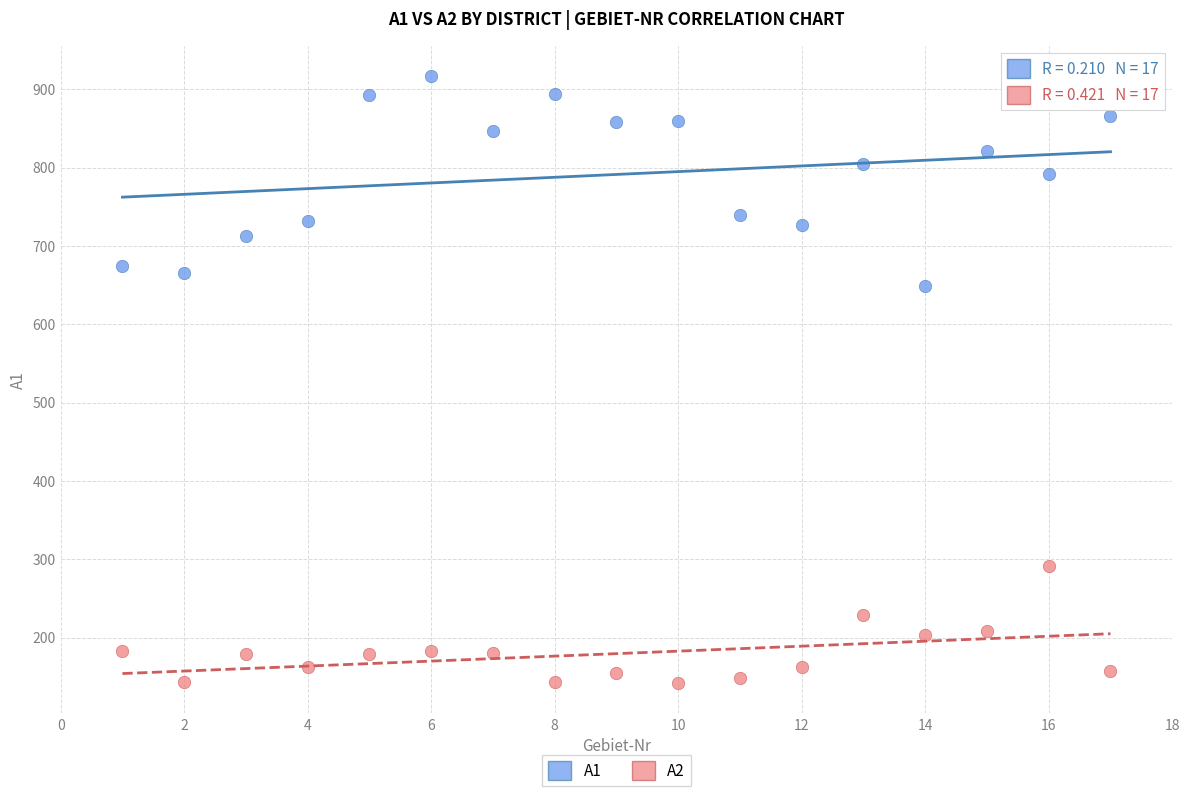

Which series has the largest Y range (max minus min)?

A1